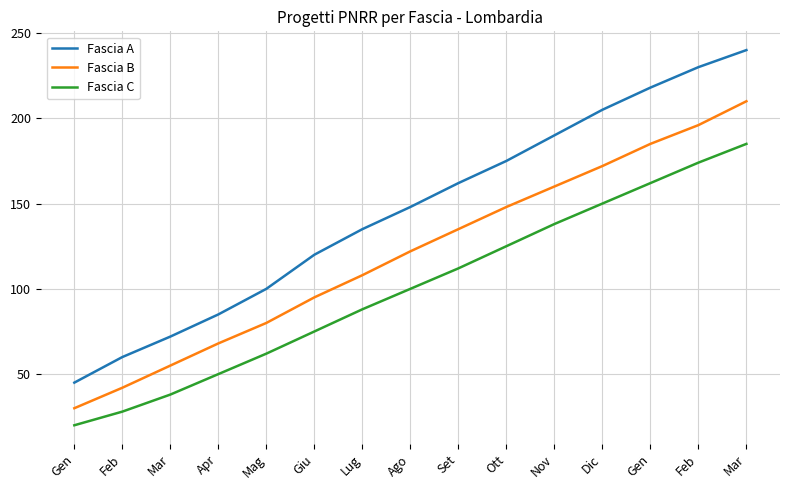

True or false: Fascia B and Fascia A cross at least once.

False